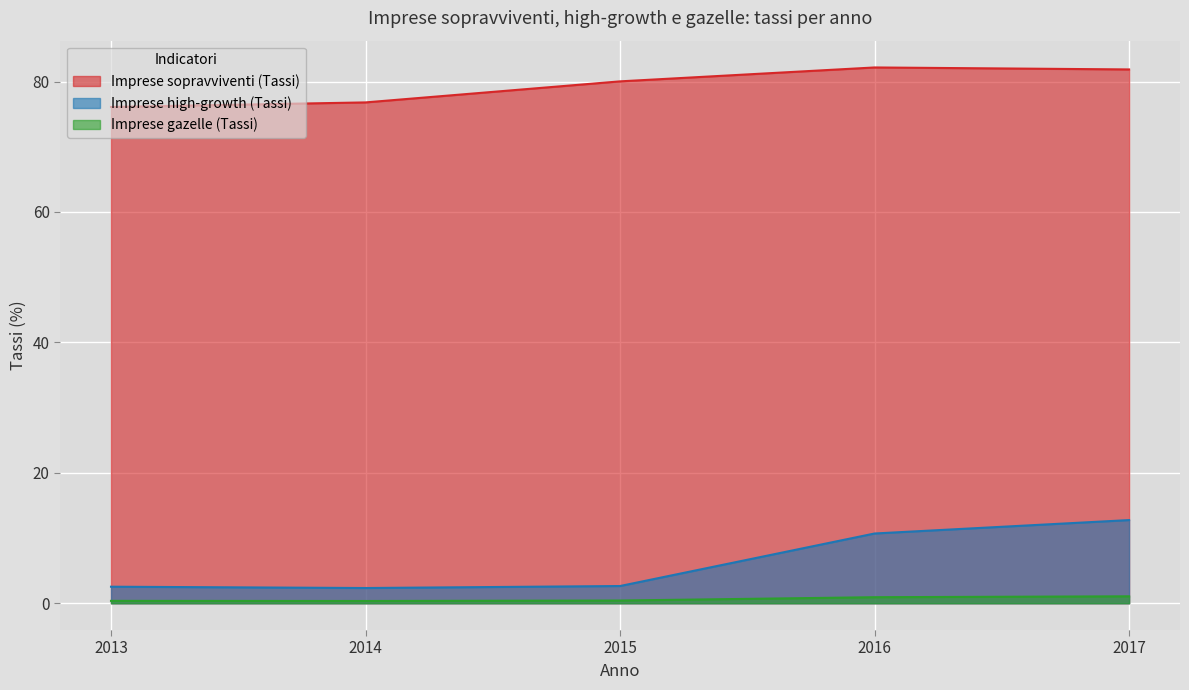

True or false: Imprese sopravviventi (Tassi) and Imprese high-growth (Tassi) intersect in this chart.

False